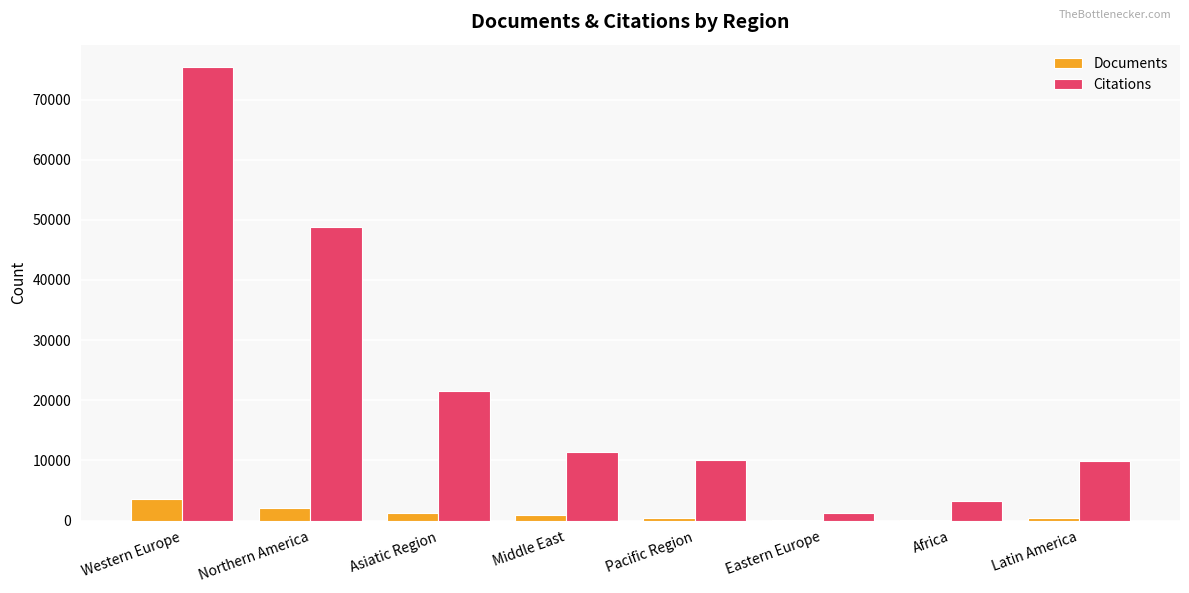

True or false: Documents has a value of 2054 at Northern America.

True